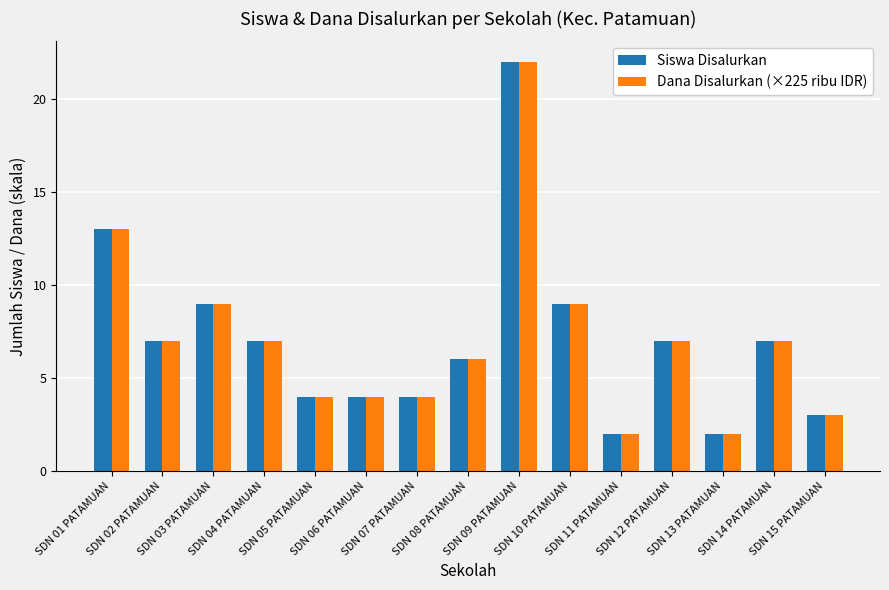

Does the chart contain stacked bars?

No